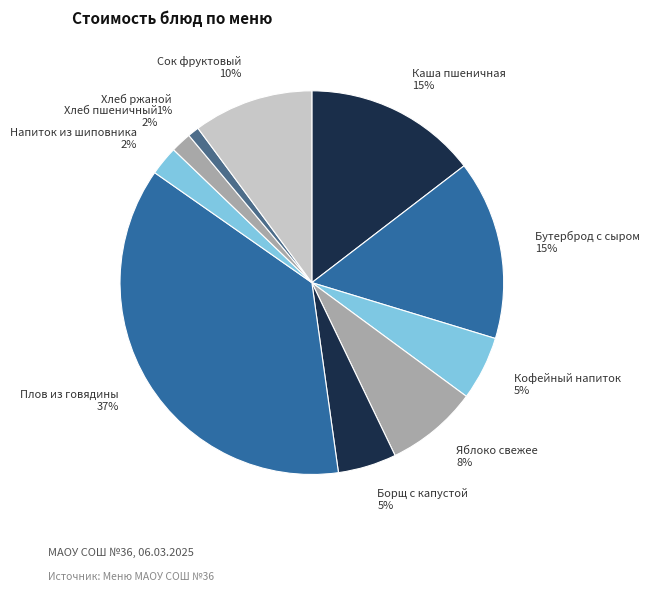

Which slice is the largest?

Плов из говядины